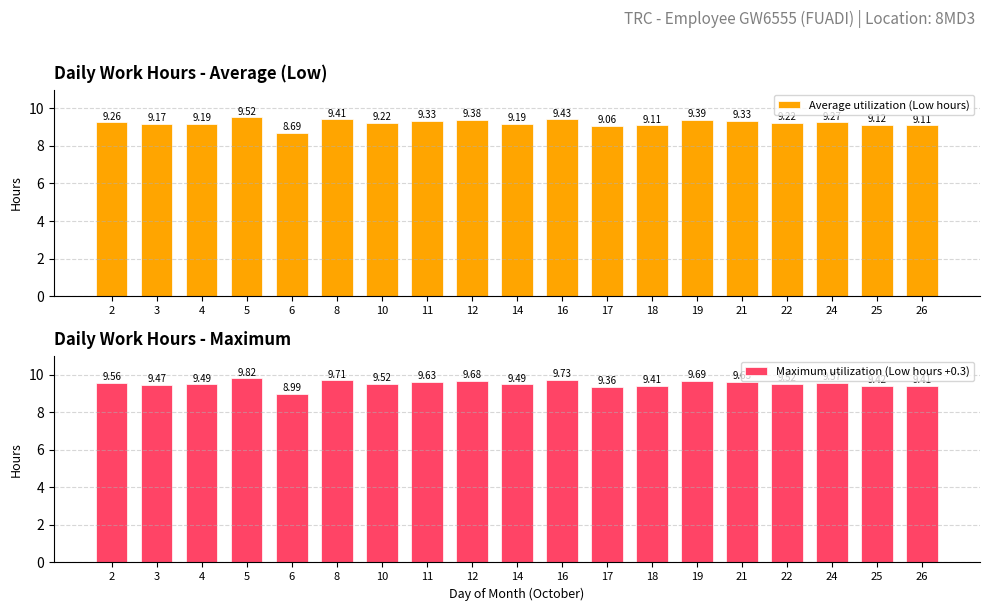

Rank the series by their average value, from lowest to highest.

Average utilization (Low hours), Maximum utilization (Low hours +0.3)